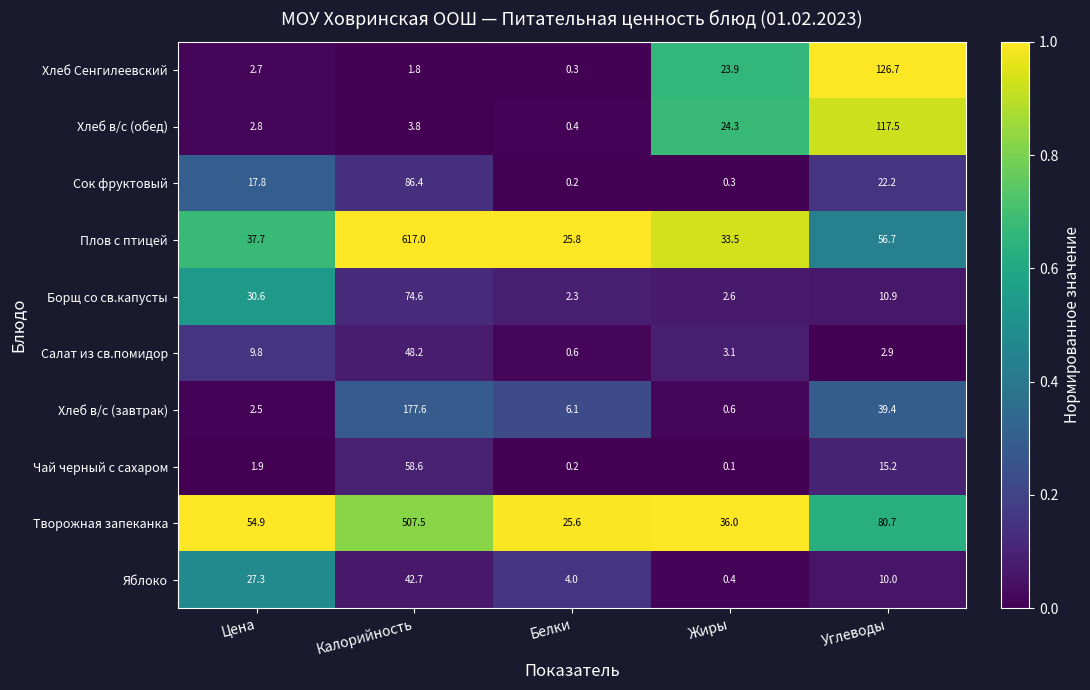

What is the spread (max minus min) of values at Калорийность?

615.2